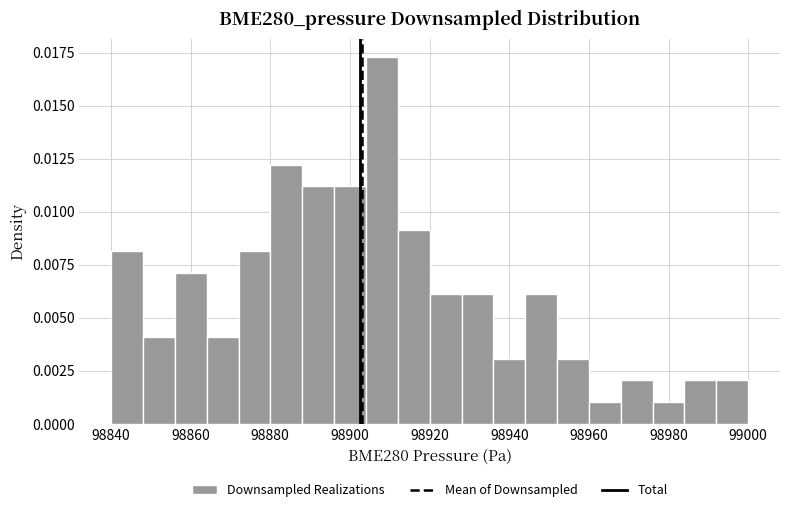

Around what value on the x-axis is the tallest bar? Give the approximate position of its centre, as read against the axis.

98908